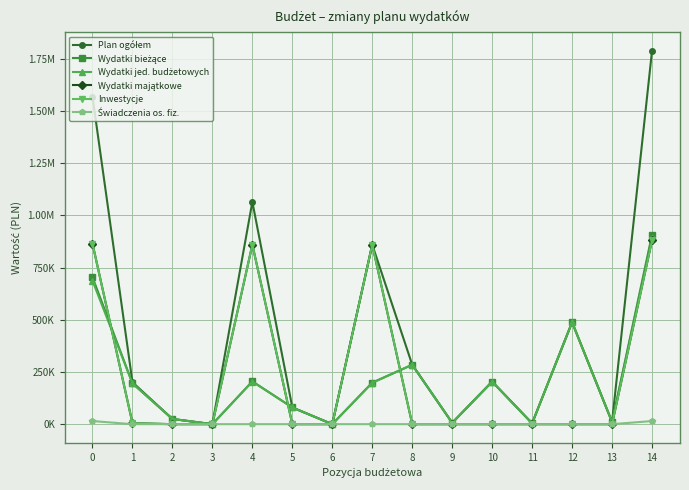

Is this an area chart (filled region under the line)?

No